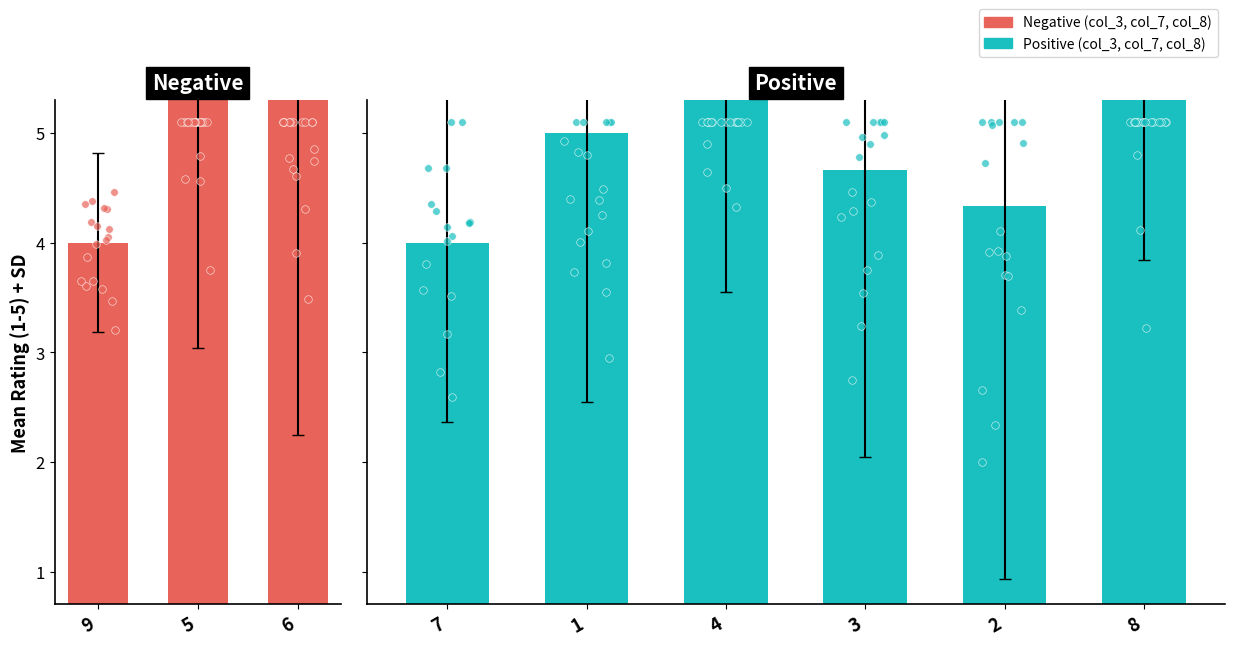

Which has a higher value, 4 or 2?

4